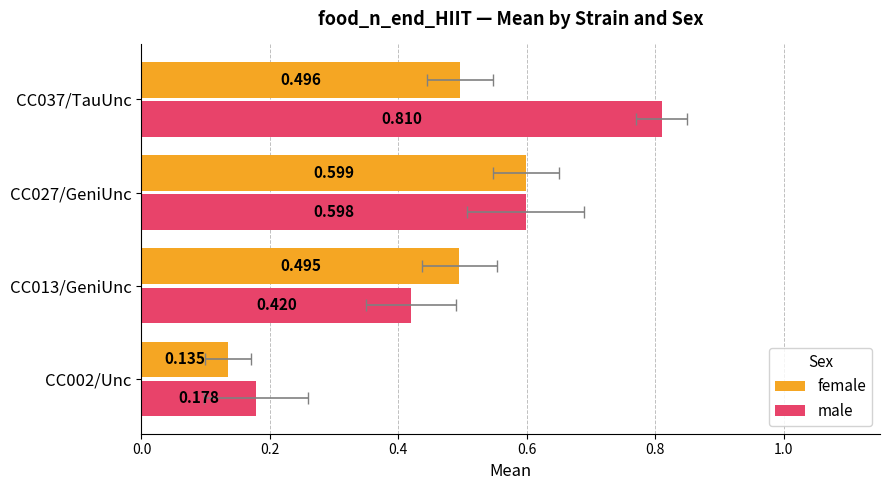

What is the minimum value shown in the chart?

0.1